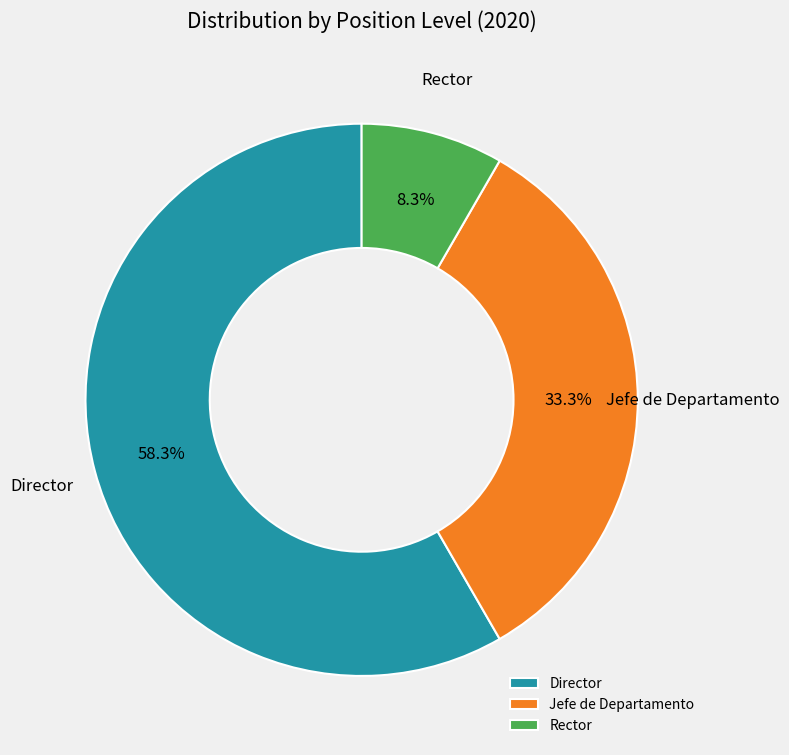

To the nearest percent, what percentage of the pie is Rector?

8%